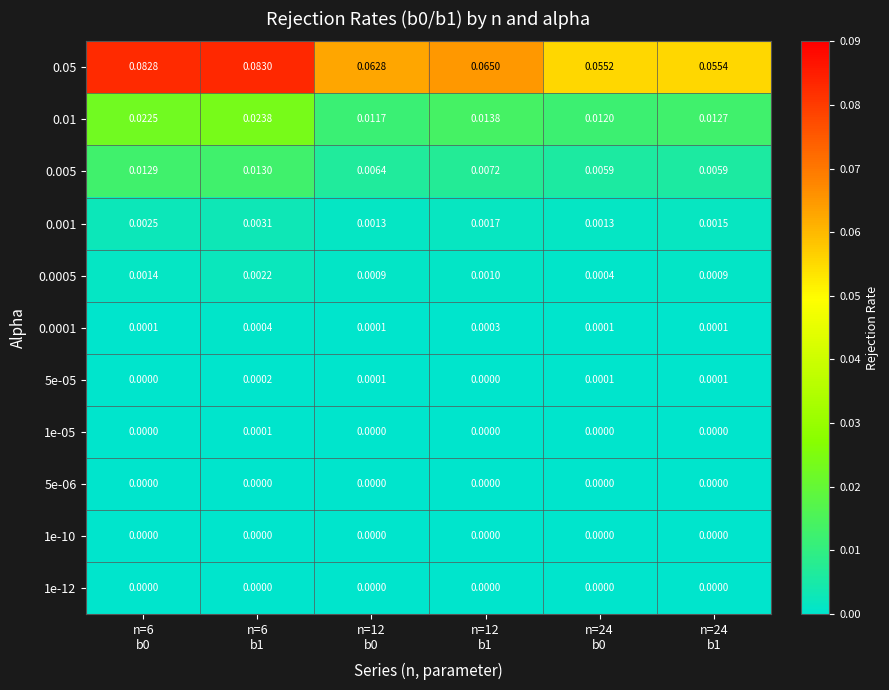

Rank the series at n=6 b1 from lowest to highest value.

5e-06, 1e-10, 1e-12, 1e-05, 5e-05, 0.0001, 0.0005, 0.001, 0.005, 0.01, 0.05